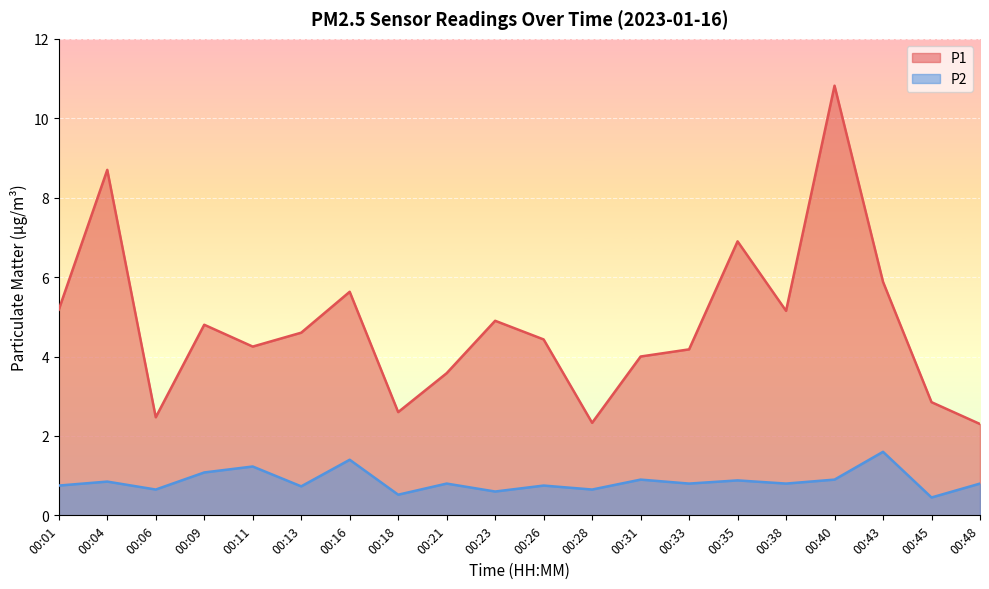

Does the chart display data point markers on the line(s)?

No